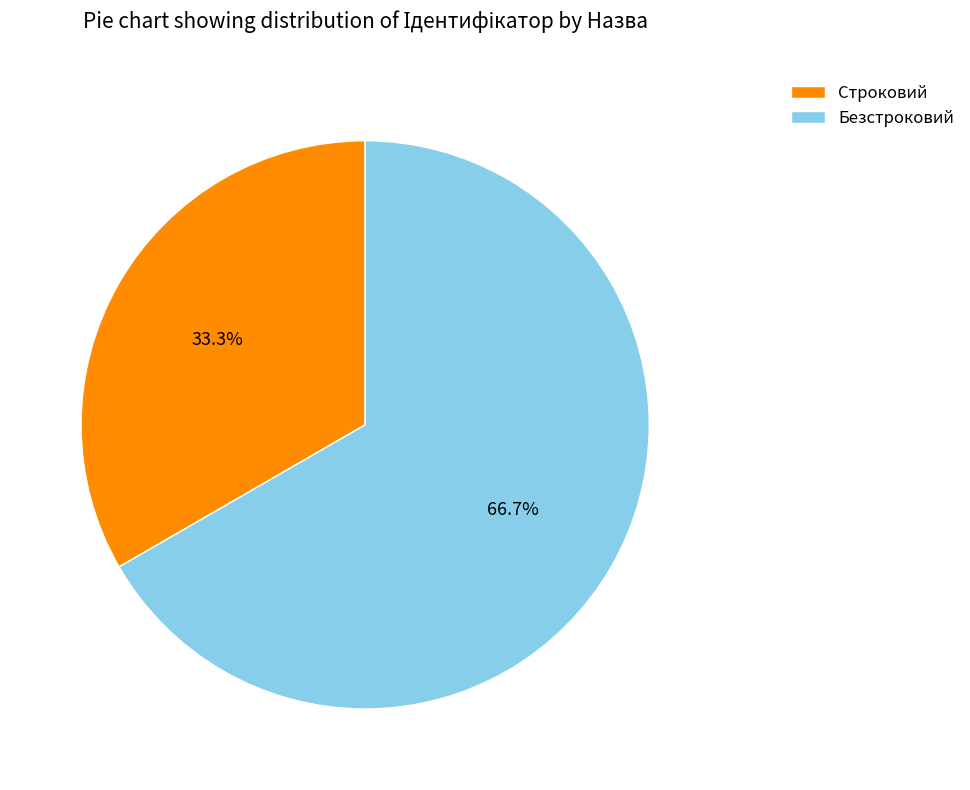

How many segments does this pie chart have?

2